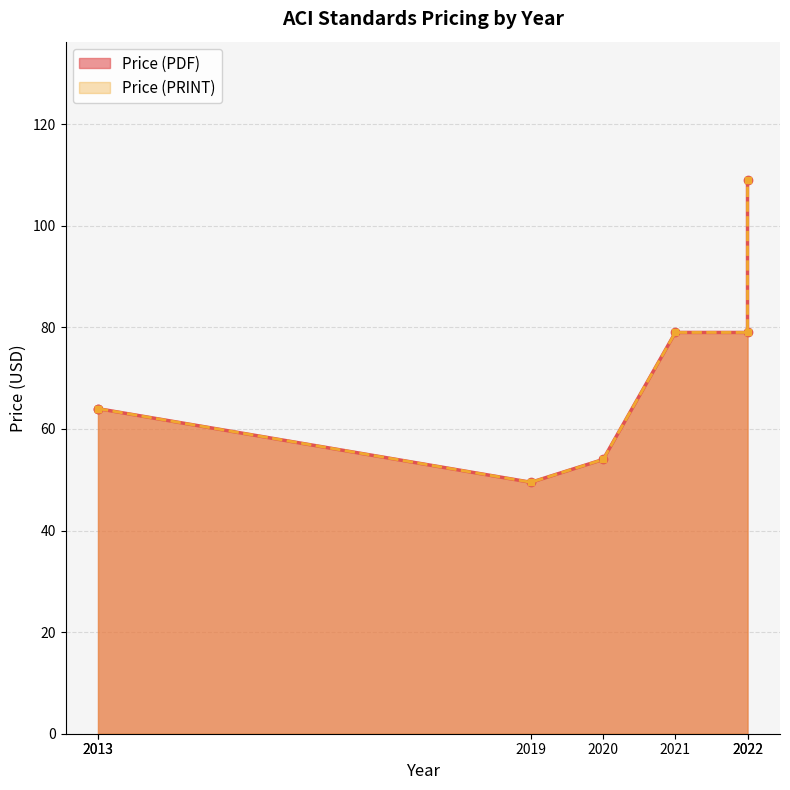

List the series in order of their peak value, highest first.

Price (PDF), Price (PRINT)